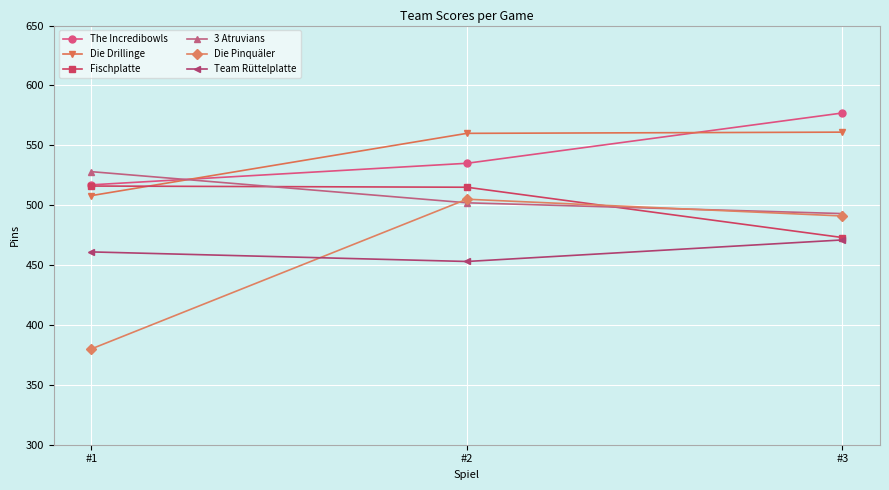

At which label is The Incredibowls closest to 547?

#2